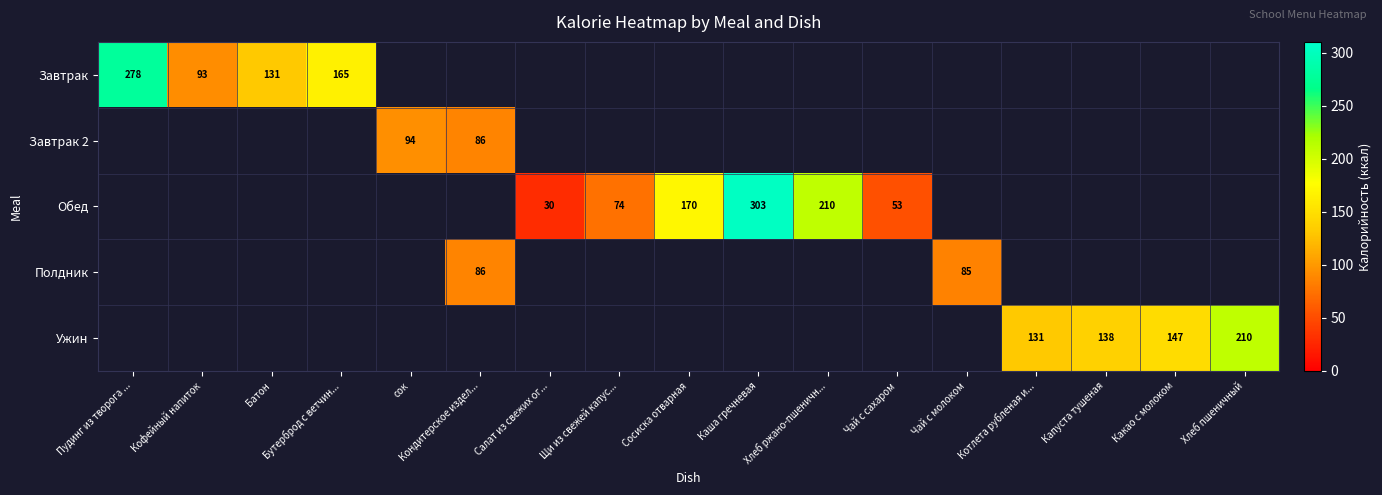

The Обед series shows 16 at Чай с сахаром. True or false?

False